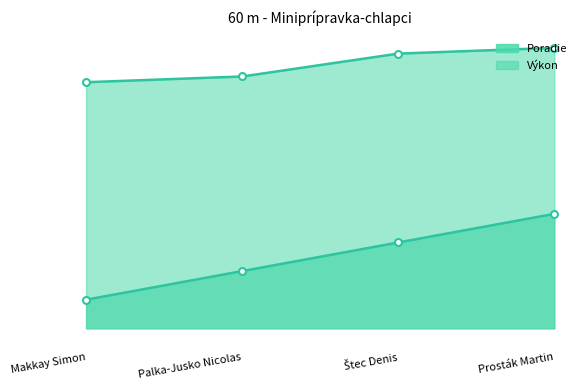

How many Výkon values are between 8 and 9?

2